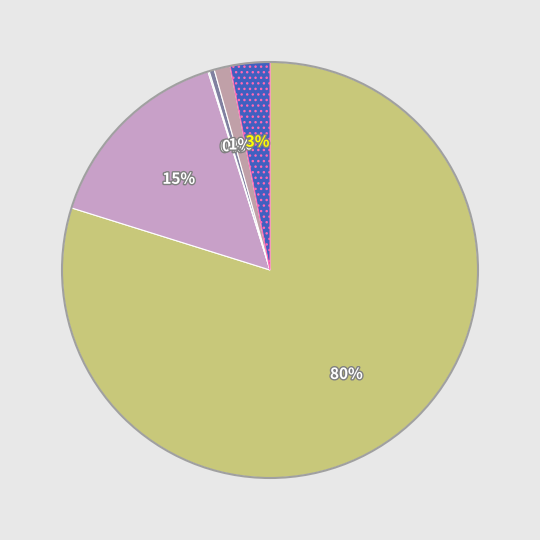

Rank the categories by value from lowest to highest.

American Indian and Alaska Native, Asian alone, Some Other Race alone, Two or More Races, Black or African American alone, White alone